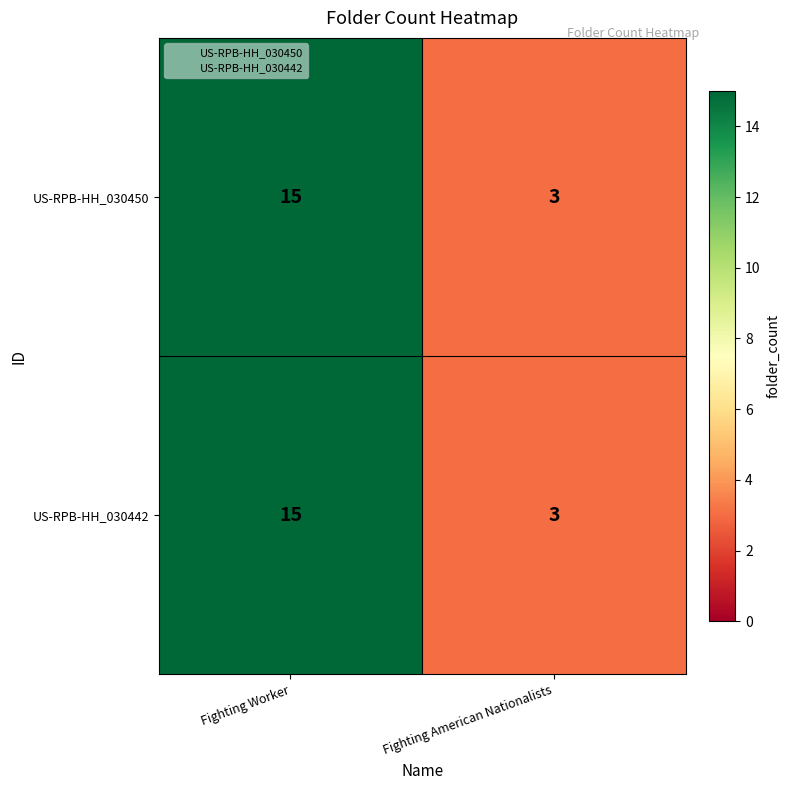

What value does the US-RPB-HH_030442 series have at Fighting Worker?

15